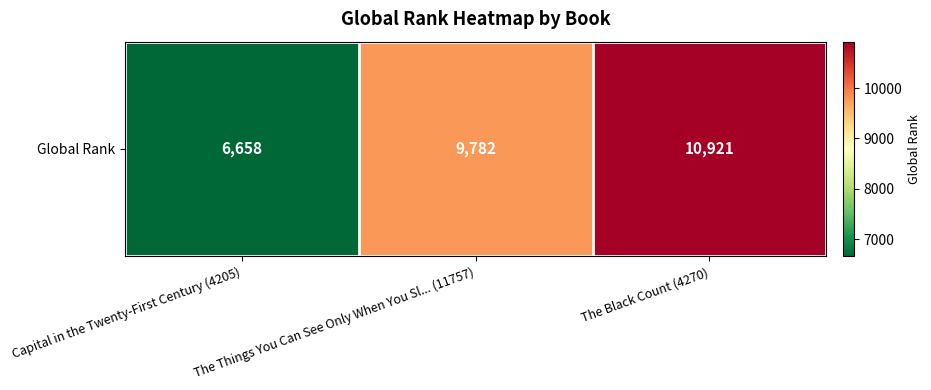

What is the ratio of the value at The Black Count (4270) to the value at The Things You Can See Only When You Sl... (11757)?

1.1